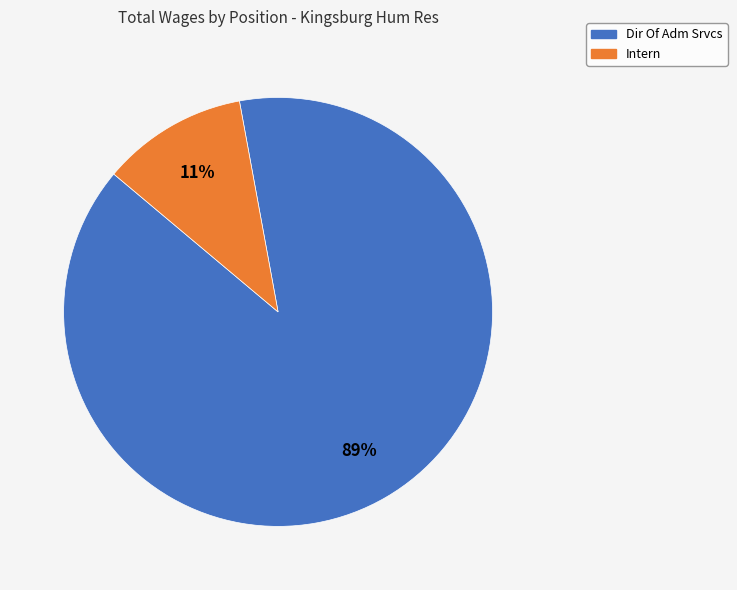

What is the smallest slice in the pie chart?

Intern